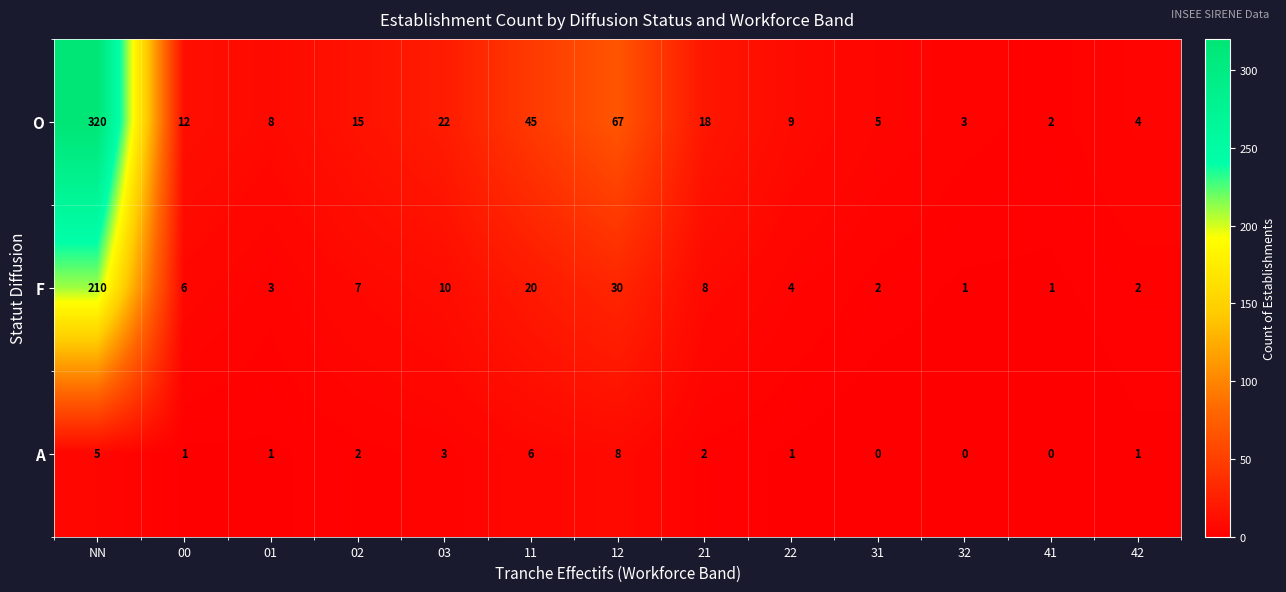

True or false: F has a value of 0 at 41.

False